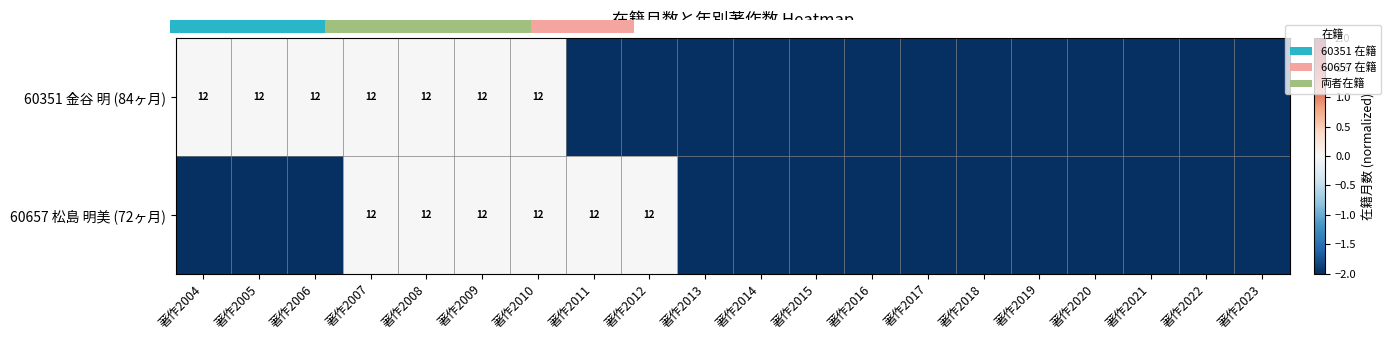

The 60657 松島 明美 (72ヶ月) series shows 12 at 著作2007. True or false?

True